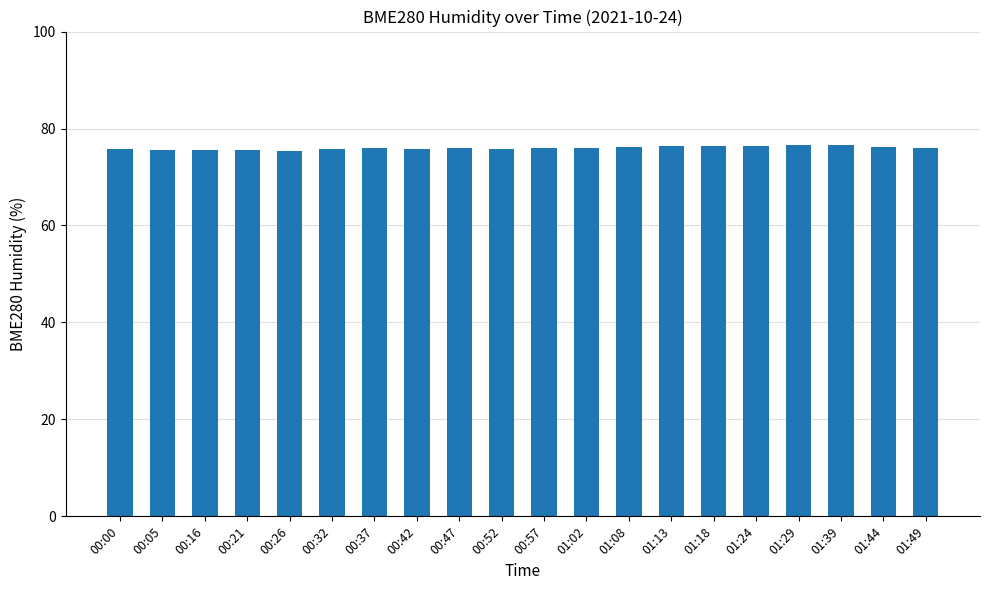

Approximately how many times larger is the value at 01:18 compared to 00:47?

1.0